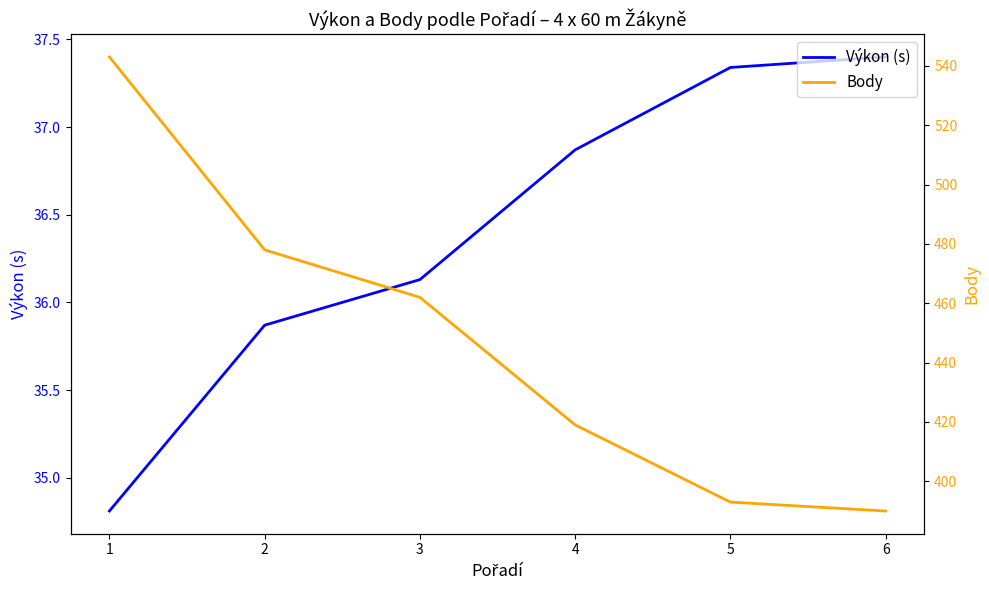

True or false: Výkon (s) and Body cross at least once.

False